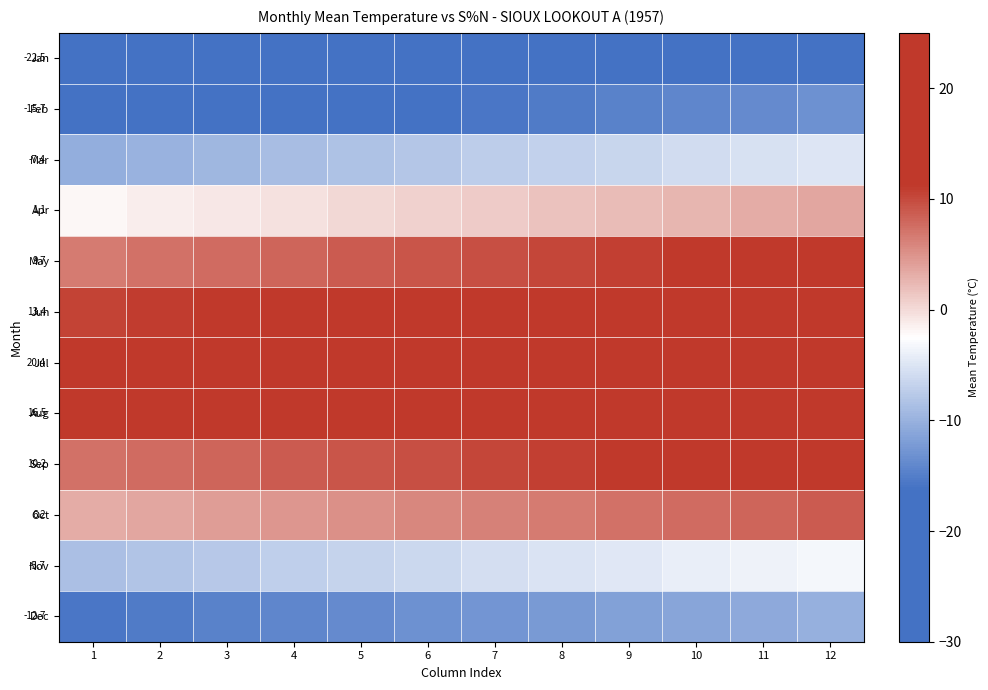

How many data points in Jun are less than 13?

6